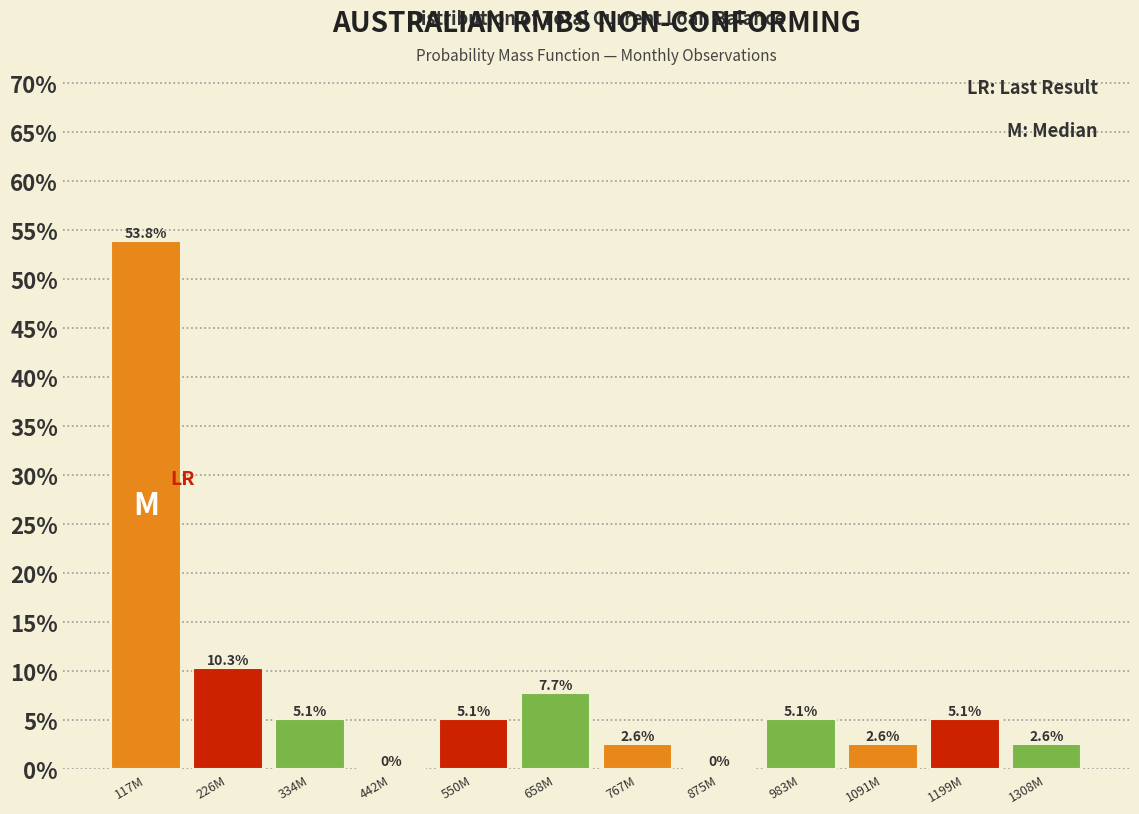

Are the bars horizontal?

No